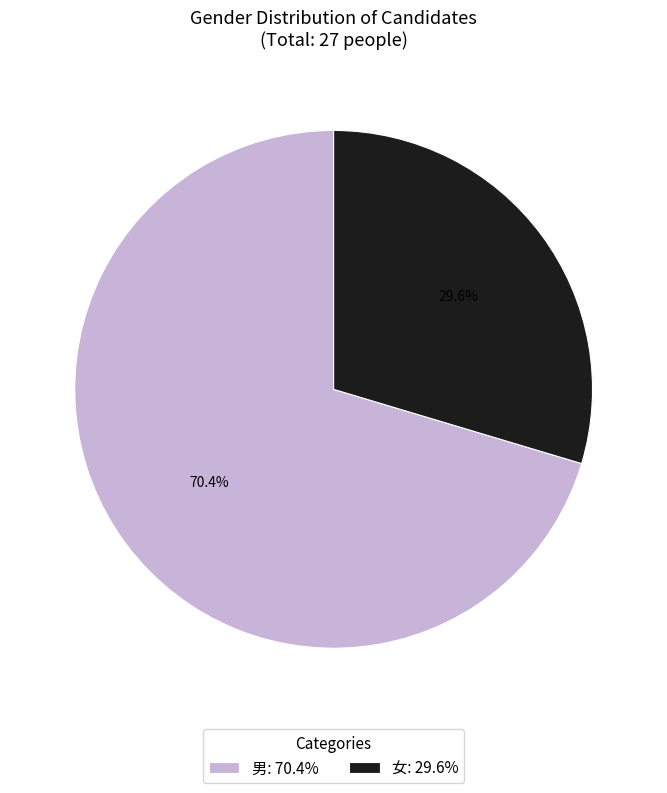

To the nearest percent, what is the difference between the 男 and 女 slice percentages?

41%